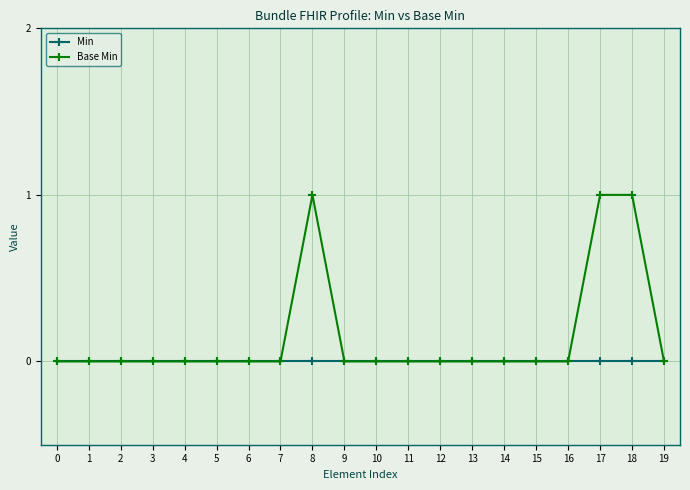

What is the total value across all series at 18?

1